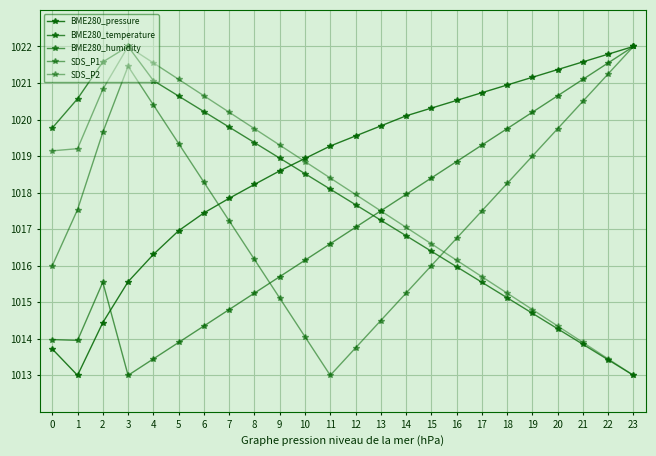

How many lines are shown in the chart?

5